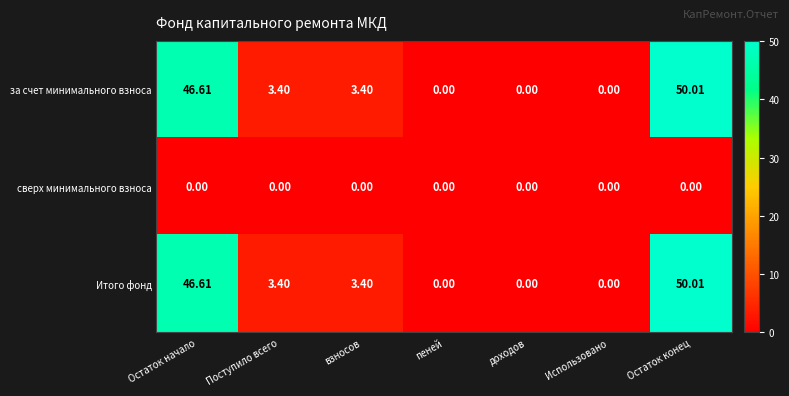

Which category has the highest value in the Итого фонд series?

Остаток конец